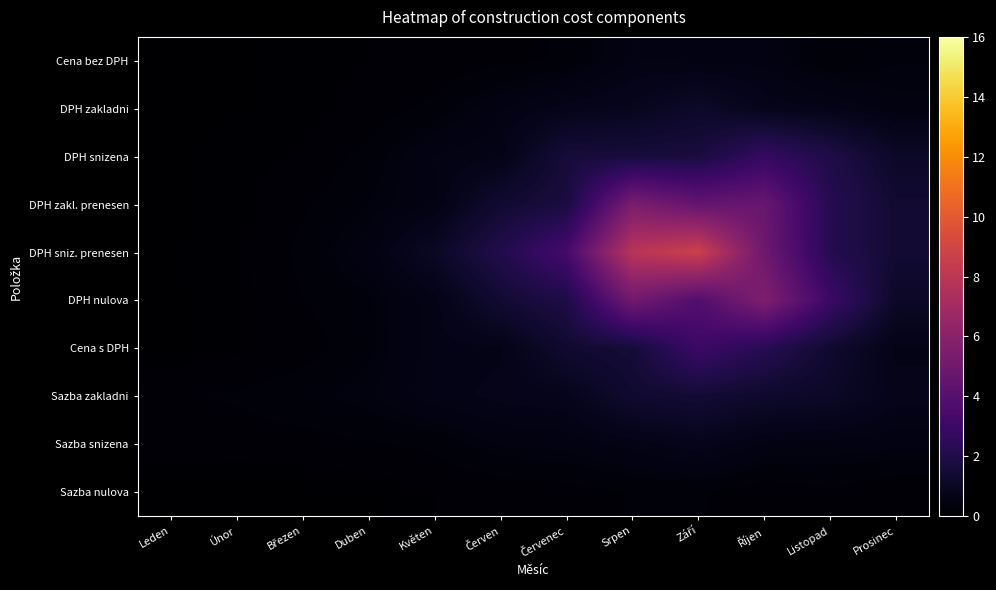

Reading left to right, list all the values displayed in this chart.

Cena bez DPH: Leden=0.0	Únor=0.1	Březen=0.1	Duben=0.1	Květen=0.1	Červen=0.2	Červenec=0.3	Srpen=0.6	Září=0.5	Říjen=0.5	Listopad=0.3	Prosinec=0.4
DPH zakladni: Leden=0.0	Únor=0.1	Březen=0.1	Duben=0.2	Květen=0.3	Červen=0.5	Červenec=0.7	Srpen=0.9	Září=1.2	Říjen=0.8	Listopad=0.7	Prosinec=0.5
DPH snizena: Leden=0.0	Únor=0.1	Březen=0.1	Duben=0.3	Květen=0.6	Červen=0.6	Červenec=1.6	Srpen=1.7	Září=1.7	Říjen=2.8	Listopad=2.0	Prosinec=1.1
DPH zakl. prenesen: Leden=0.0	Únor=0.1	Březen=0.2	Duben=0.4	Květen=0.6	Červen=1.4	Červenec=1.7	Srpen=5.4	Září=4.5	Říjen=4.7	Listopad=2.2	Prosinec=1.4
DPH sniz. prenesen: Leden=0.1	Únor=0.1	Březen=0.3	Duben=0.5	Květen=1.1	Červen=2.1	Červenec=3.4	Srpen=7.9	Září=8.7	Říjen=4.9	Listopad=2.2	Prosinec=1.4
DPH nulova: Leden=0.1	Únor=0.1	Březen=0.2	Duben=0.4	Květen=0.6	Červen=1.4	Červenec=1.9	Srpen=5.1	Září=3.9	Říjen=5.6	Listopad=3.0	Prosinec=1.1
Cena s DPH: Leden=0.0	Únor=0.1	Březen=0.2	Duben=0.3	Květen=0.6	Červen=0.7	Červenec=1.4	Srpen=1.6	Září=3.0	Říjen=2.3	Listopad=1.3	Prosinec=0.7
Sazba zakladni: Leden=0.2	Únor=0.3	Březen=0.3	Duben=0.4	Květen=0.6	Červen=0.7	Červenec=0.8	Srpen=1.3	Září=1.5	Říjen=1.2	Listopad=1.1	Prosinec=0.7
Sazba snizena: Leden=0.2	Únor=0.2	Březen=0.2	Duben=0.2	Květen=0.3	Červen=0.5	Červenec=0.5	Srpen=0.6	Září=0.8	Říjen=0.5	Listopad=0.5	Prosinec=0.5
Sazba nulova: Leden=0.0	Únor=0.0	Březen=0.0	Duben=0.1	Květen=0.1	Červen=0.2	Červenec=0.2	Srpen=0.3	Září=0.3	Říjen=0.2	Listopad=0.2	Prosinec=0.1